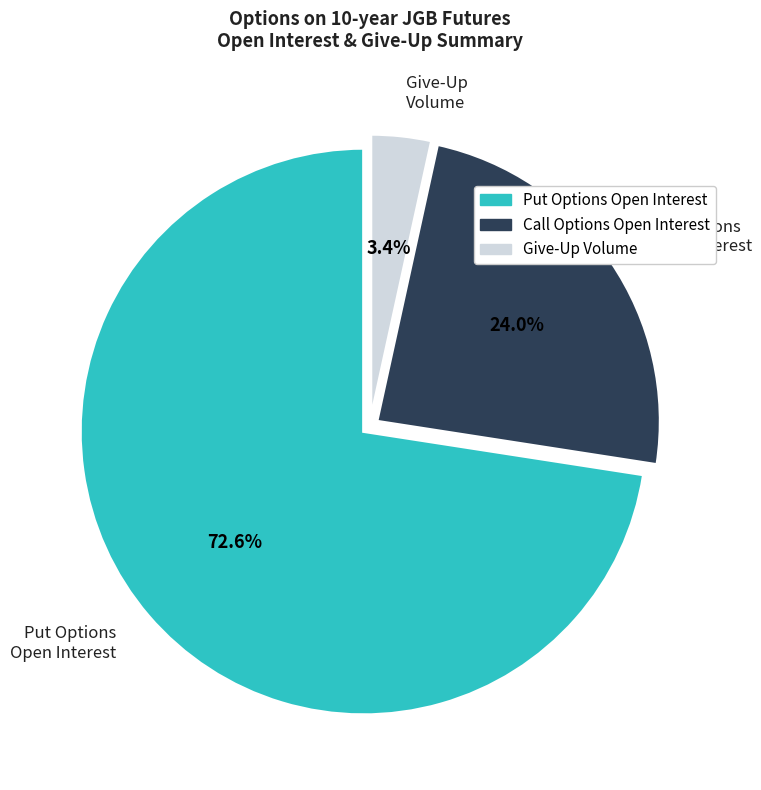

Which slice is the largest?

Put Options Open Interest